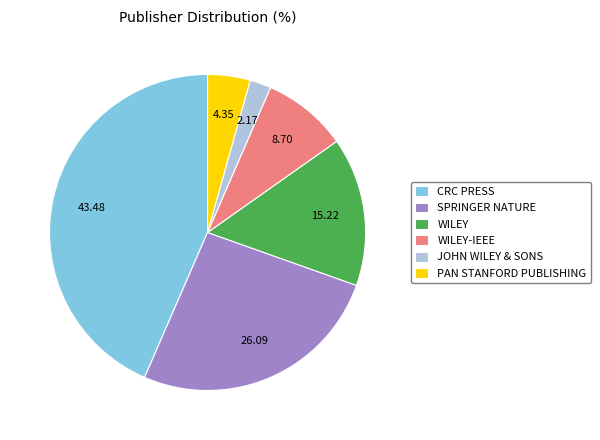

Which category has the smallest portion of the pie?

JOHN WILEY & SONS